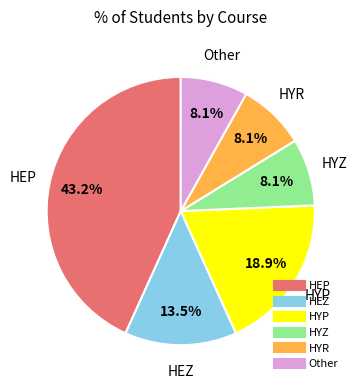

What is the total percentage of HYZ and HEZ?

21.6%